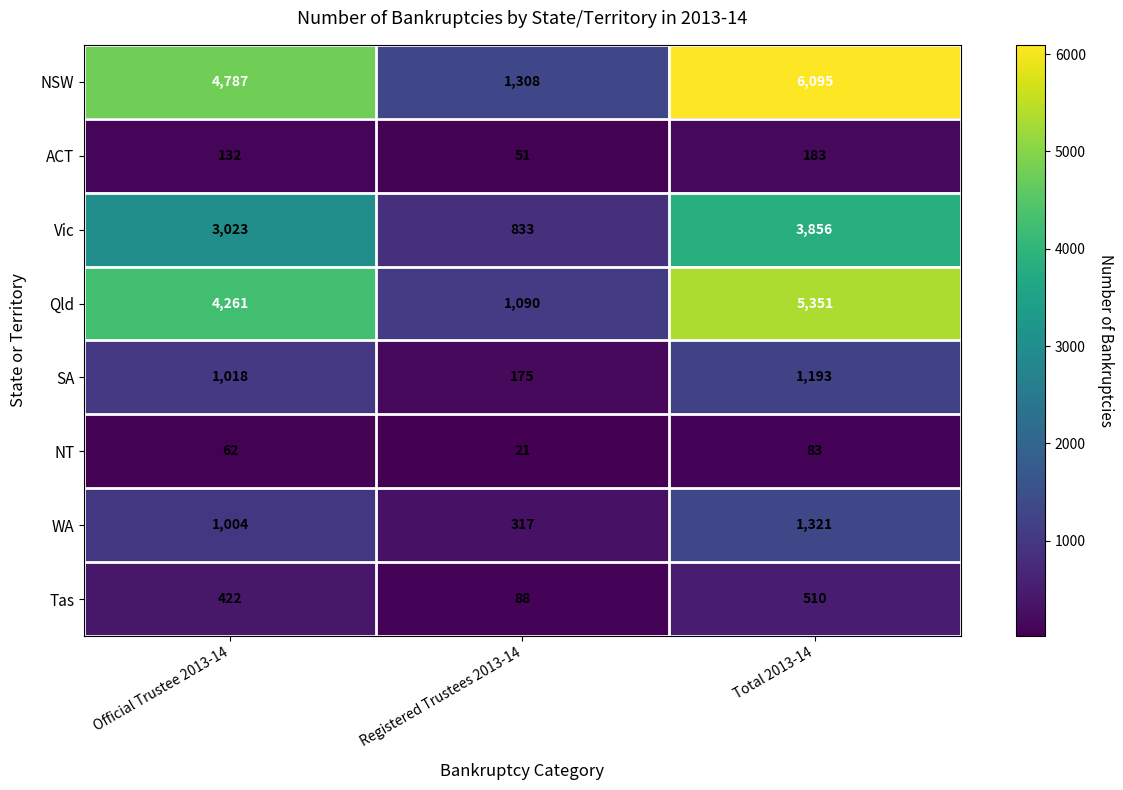

At which label is ACT closest to 117?

Official Trustee 2013-14